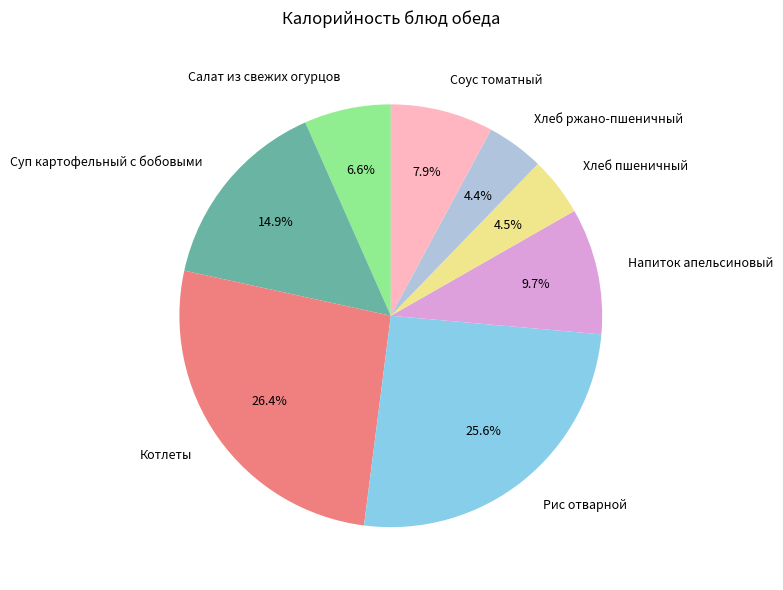

What is the ratio of the value at Рис отварной to the value at Котлеты?

1.0